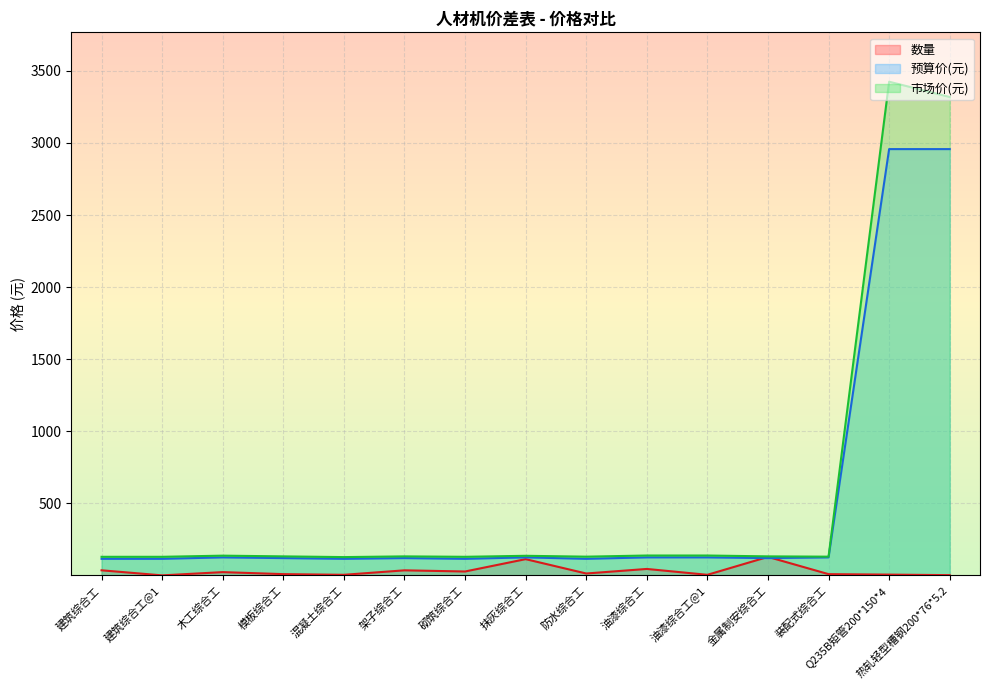

The value of 市场价(元) at 砌筑综合工 is 64.2. True or false?

False